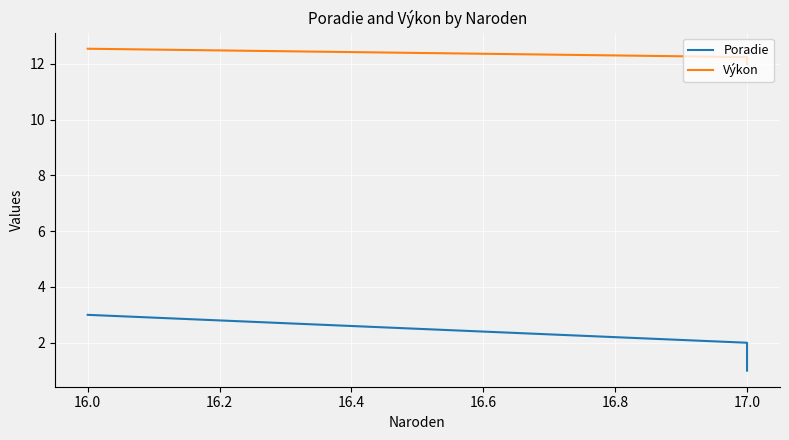

What is the sum of all Poradie values?

6.0